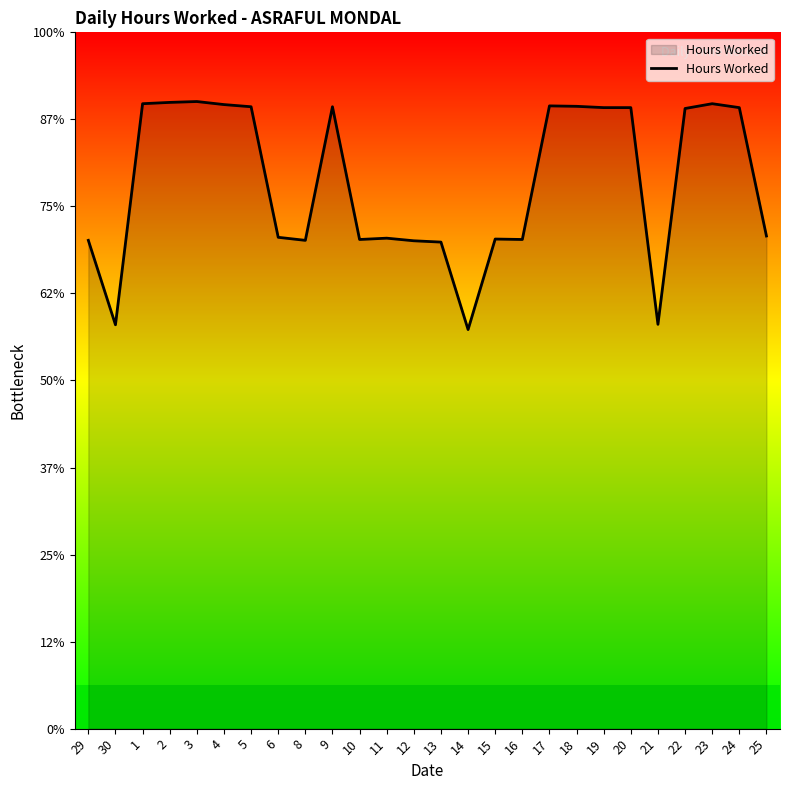

True or false: the data has more than 2 interior local peaks.

True